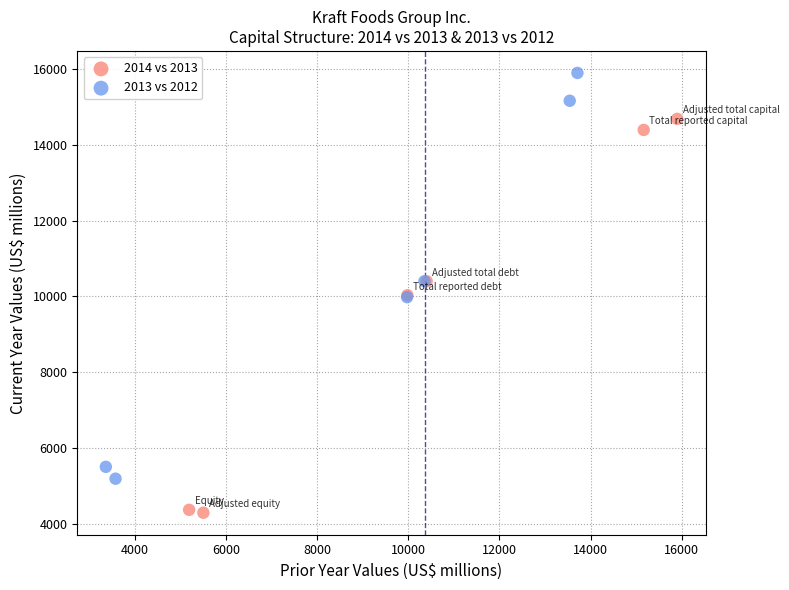

Which series contains the lowest Y value?

2014 vs 2013